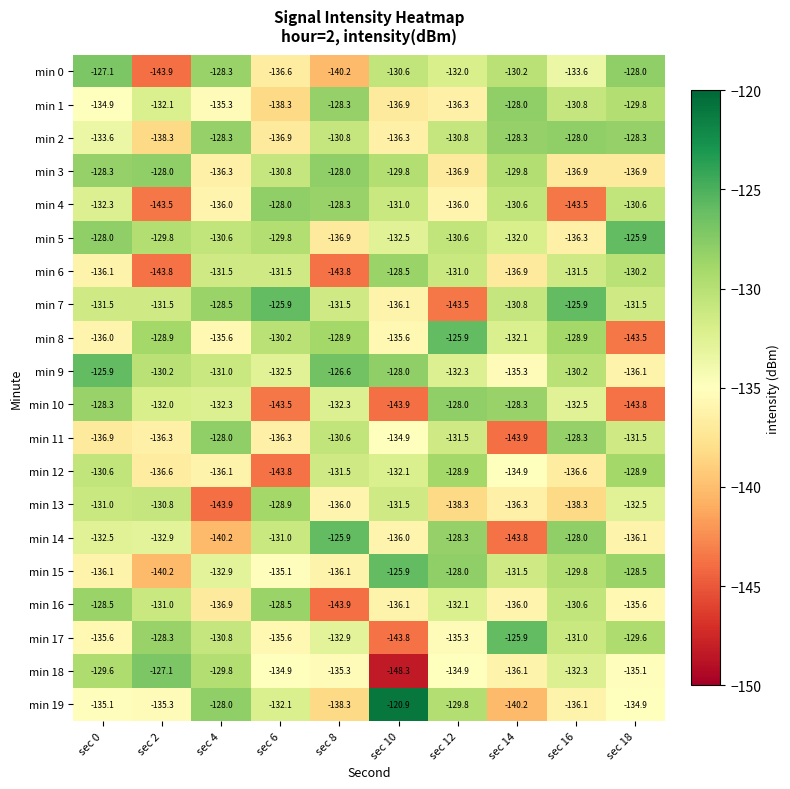

What is the spread (max minus min) of values at sec 6?

17.9